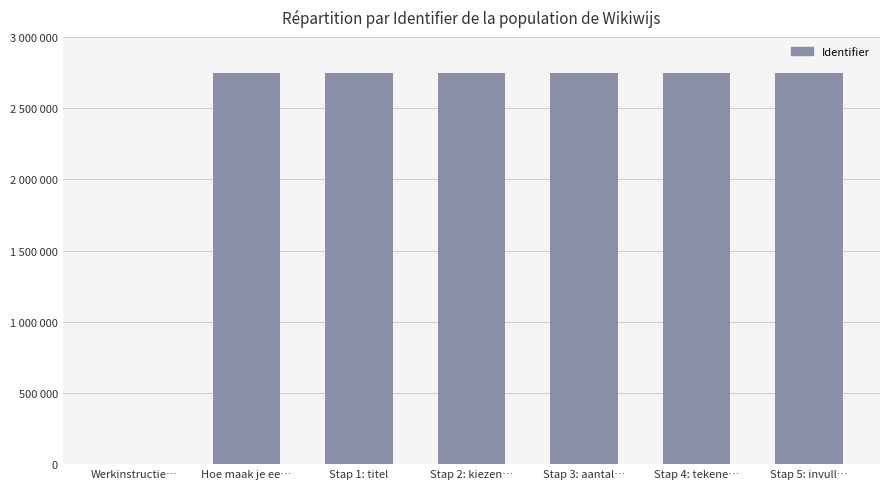

At which category does the chart reach its peak across all series?

Stap 5: invull…